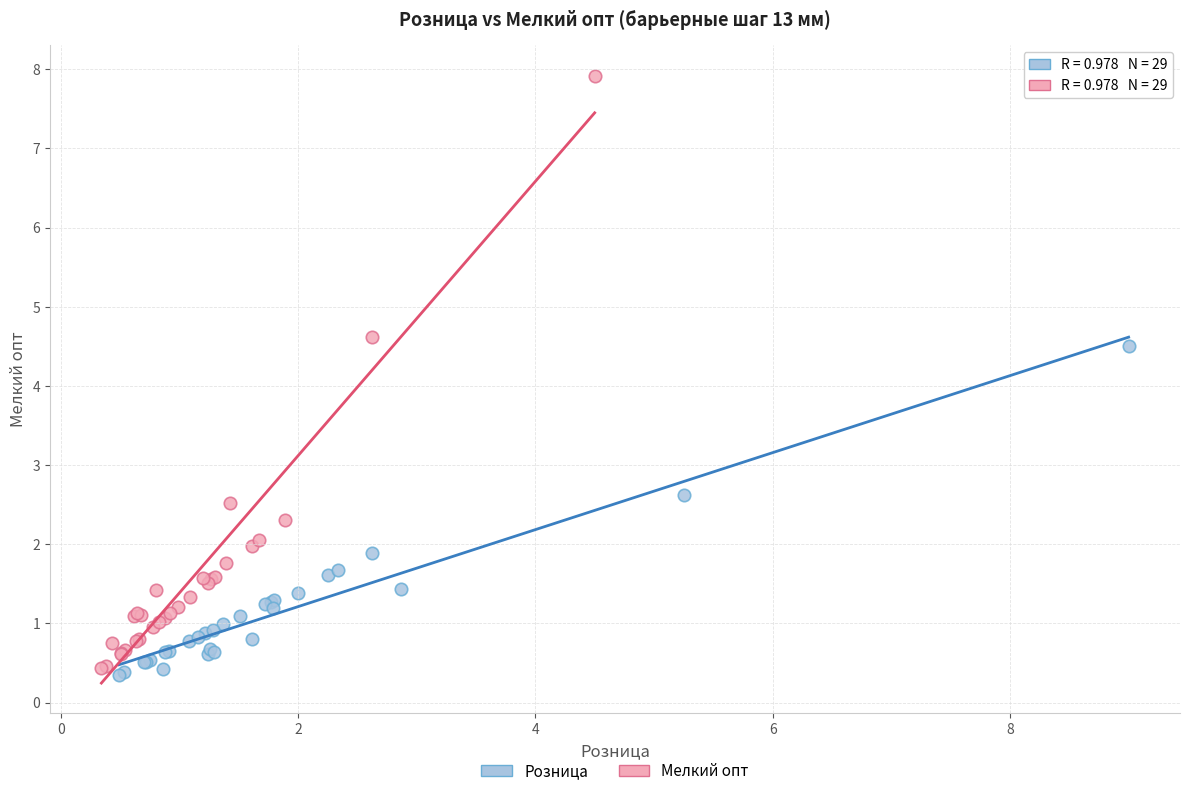

Which series has the widest spread of Y values?

Мелкий опт